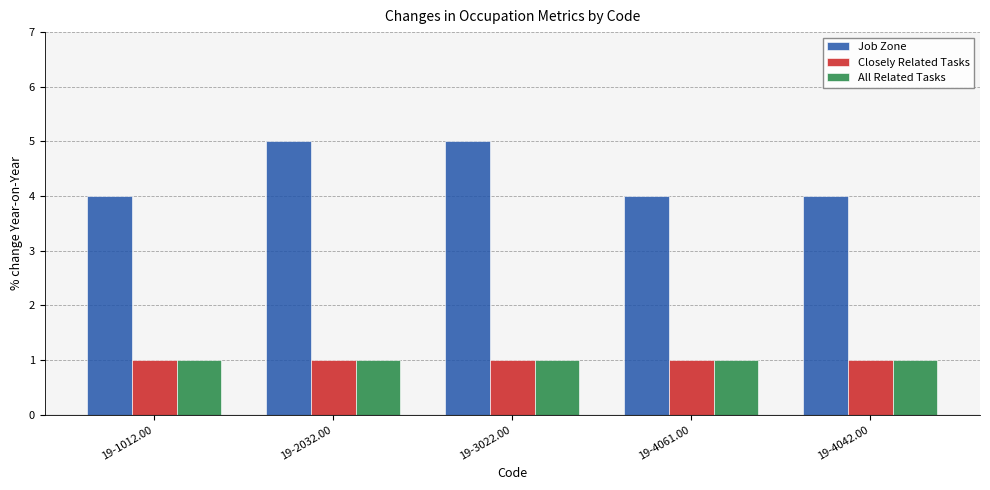

Reading left to right, list all the values displayed in this chart.

Job Zone: 19-1012.00=4	19-2032.00=5	19-3022.00=5	19-4061.00=4	19-4042.00=4
Closely Related Tasks: 19-1012.00=1	19-2032.00=1	19-3022.00=1	19-4061.00=1	19-4042.00=1
All Related Tasks: 19-1012.00=1	19-2032.00=1	19-3022.00=1	19-4061.00=1	19-4042.00=1